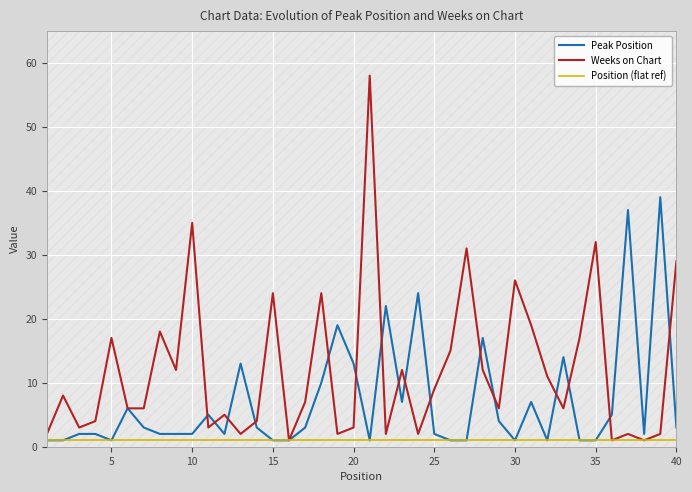

True or false: Peak Position and Position (flat ref) intersect in this chart.

False